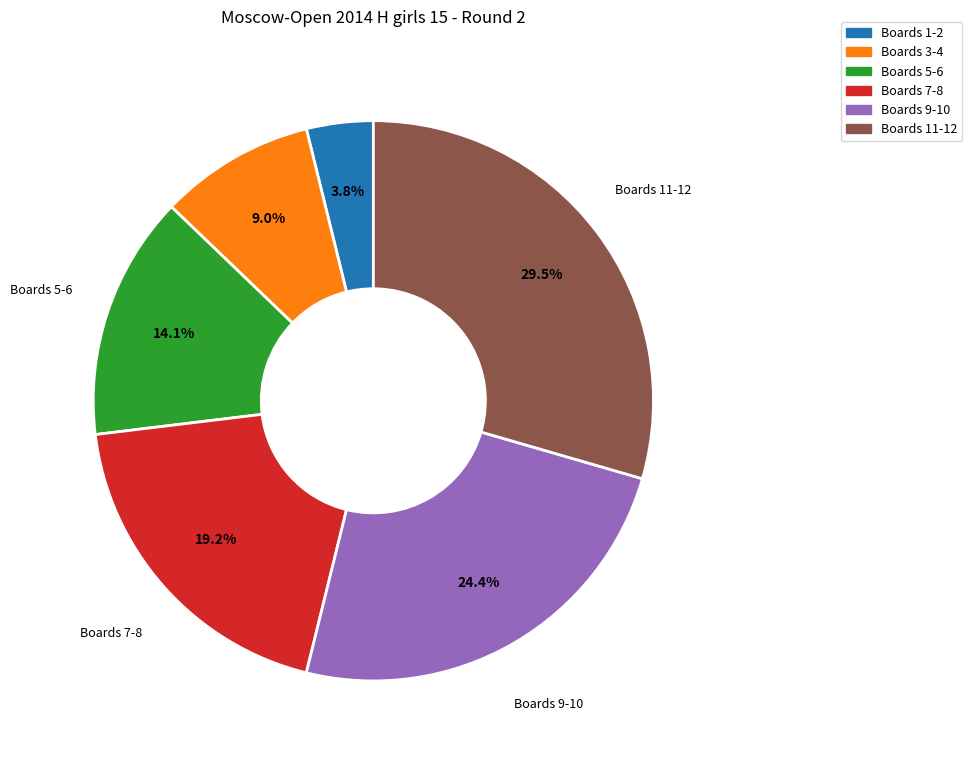

Count the number of slices in the pie.

6